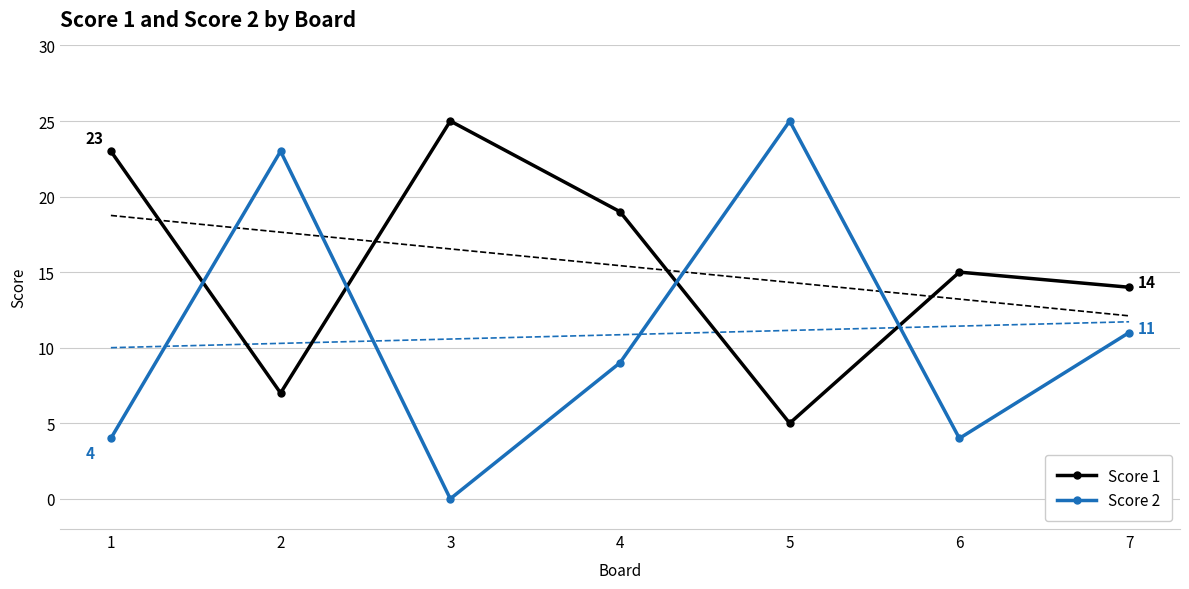

Which series has the largest range (max minus min)?

Score 2